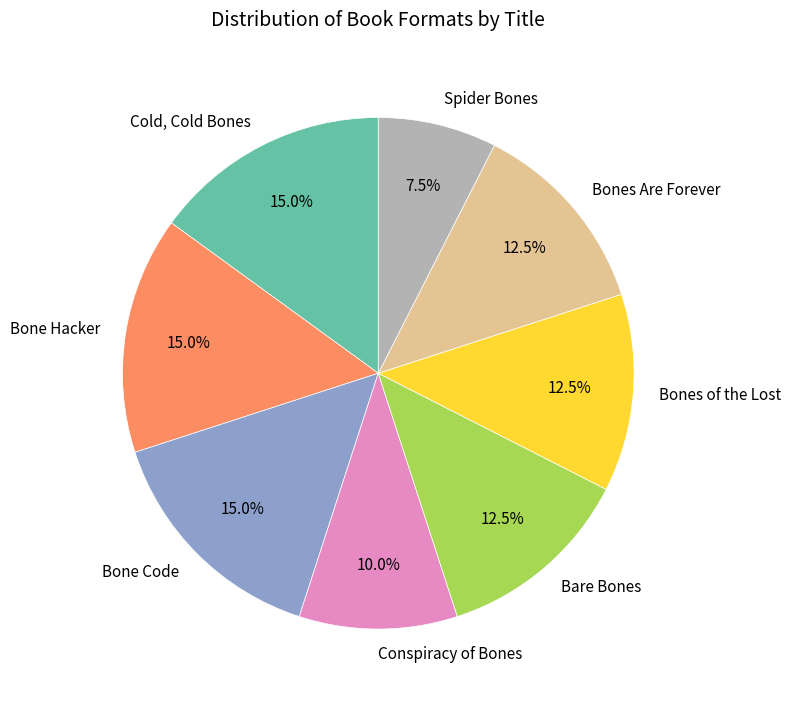

Count the number of slices in the pie.

8